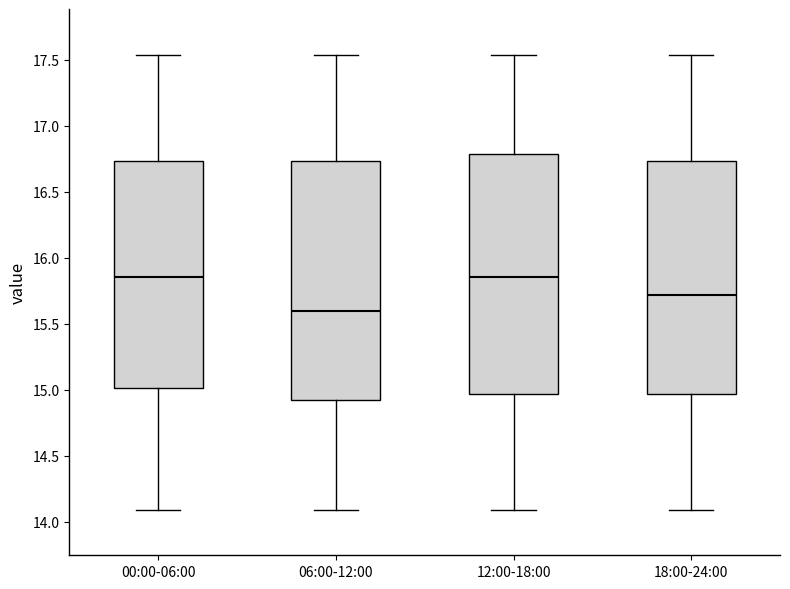

Which box's median line is the lowest?

06:00-12:00